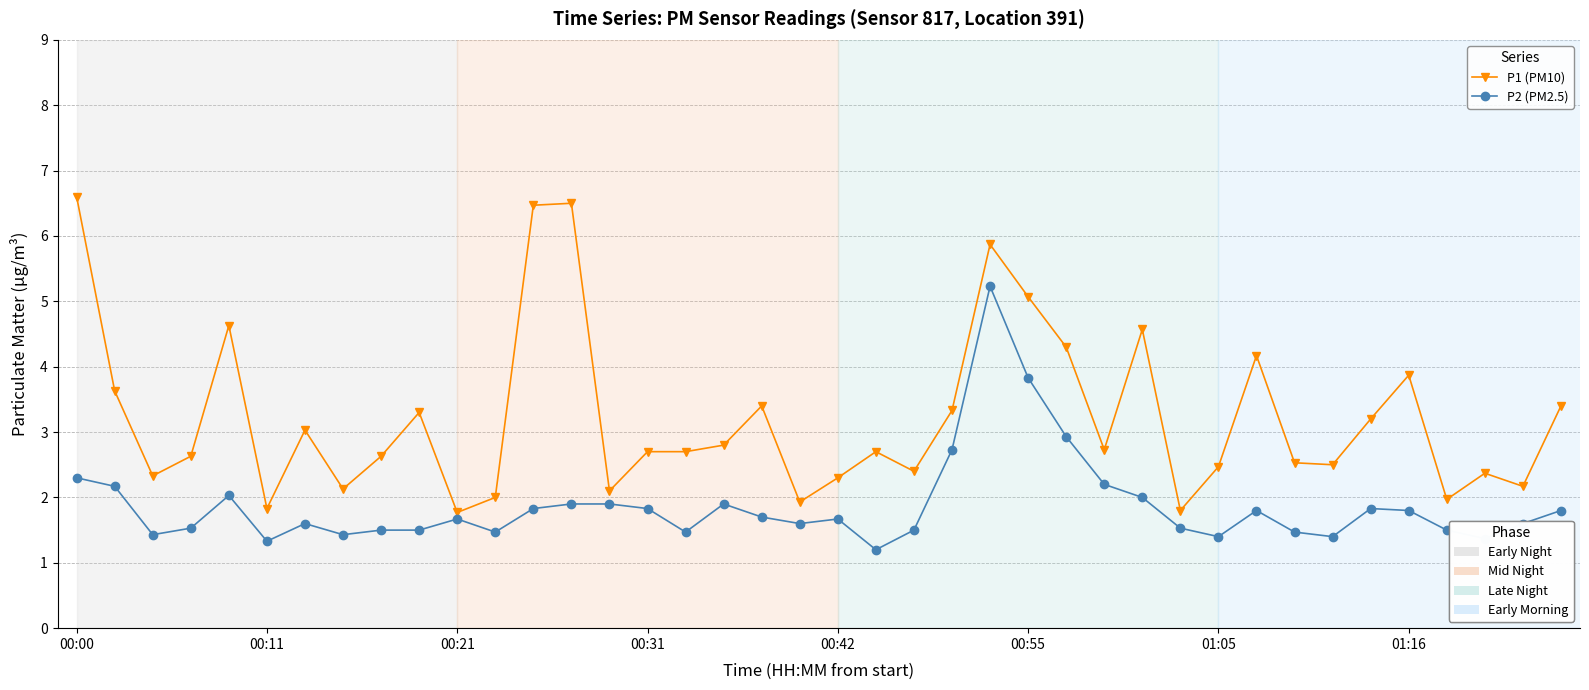

What is the greatest value displayed?

6.6